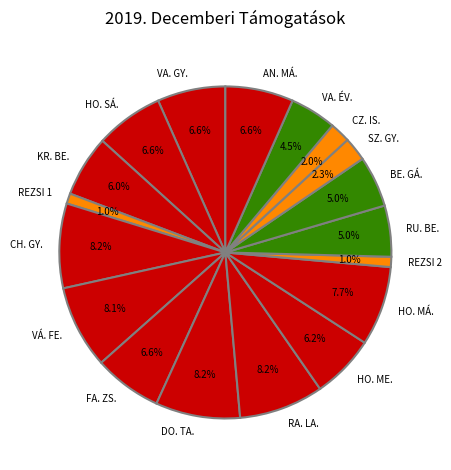

Does AN. MÁ. represent more than half of the total?

No